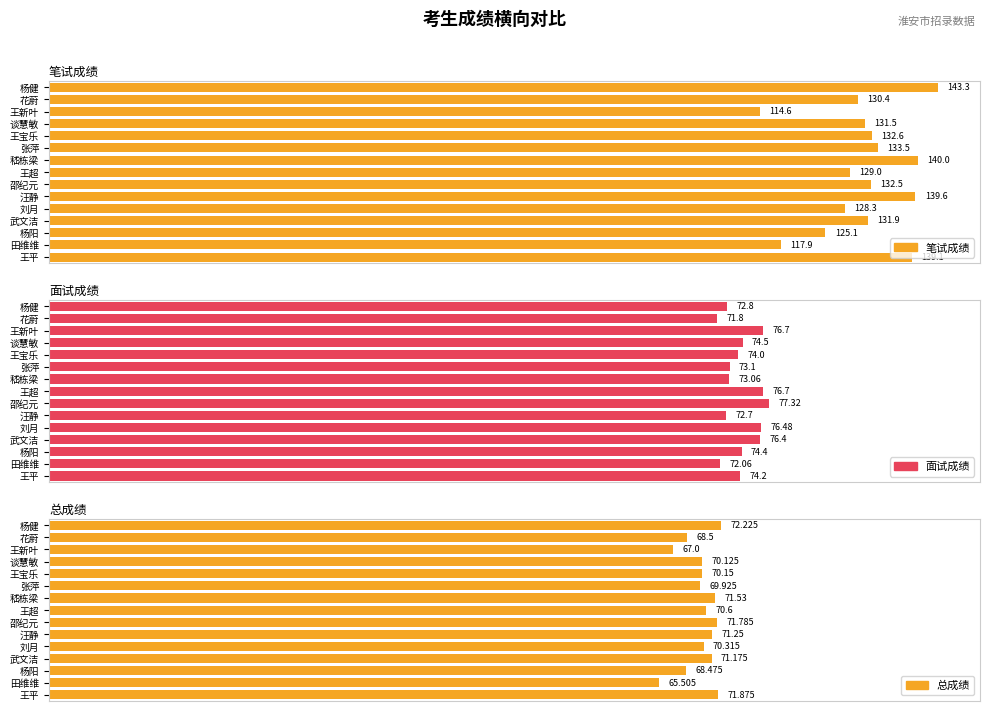

What is the greatest value displayed?

143.3